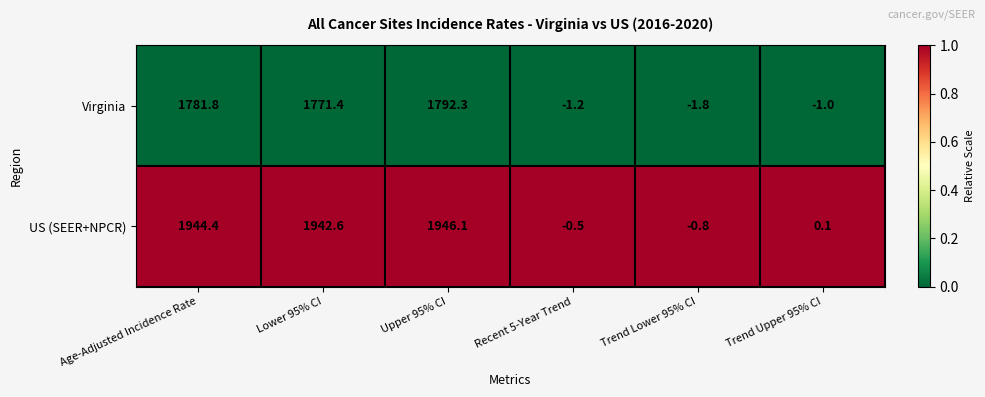

List the series in order of their peak value, highest first.

US (SEER+NPCR), Virginia